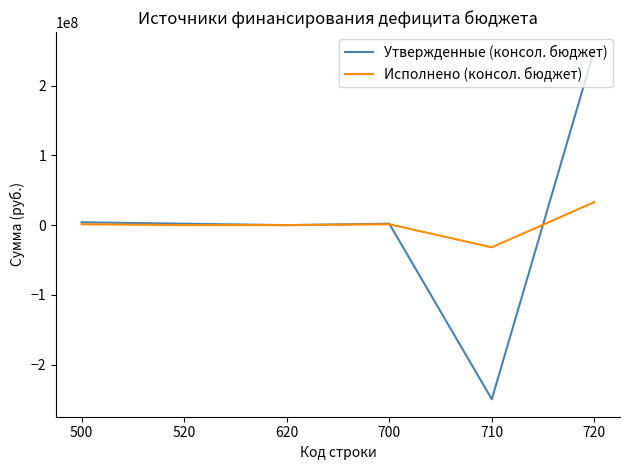

List the series in order of their peak value, lowest first.

Исполнено (консол. бюджет), Утвержденные (консол. бюджет)